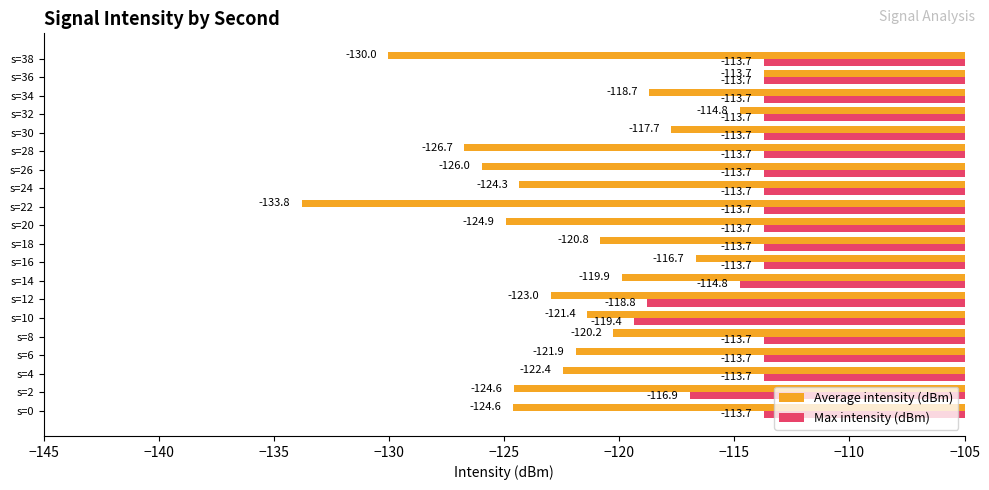

Which series has the largest range (max minus min)?

Average intensity (dBm)